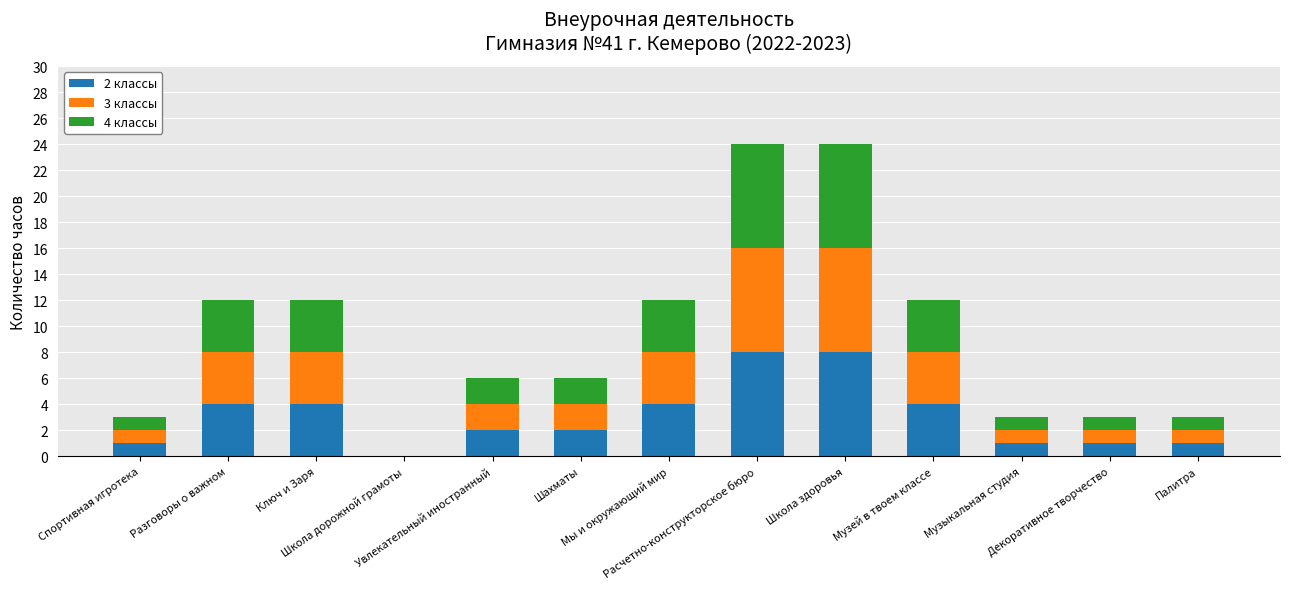

At which category is the sum across all series the highest?

Расчетно-конструкторское бюро